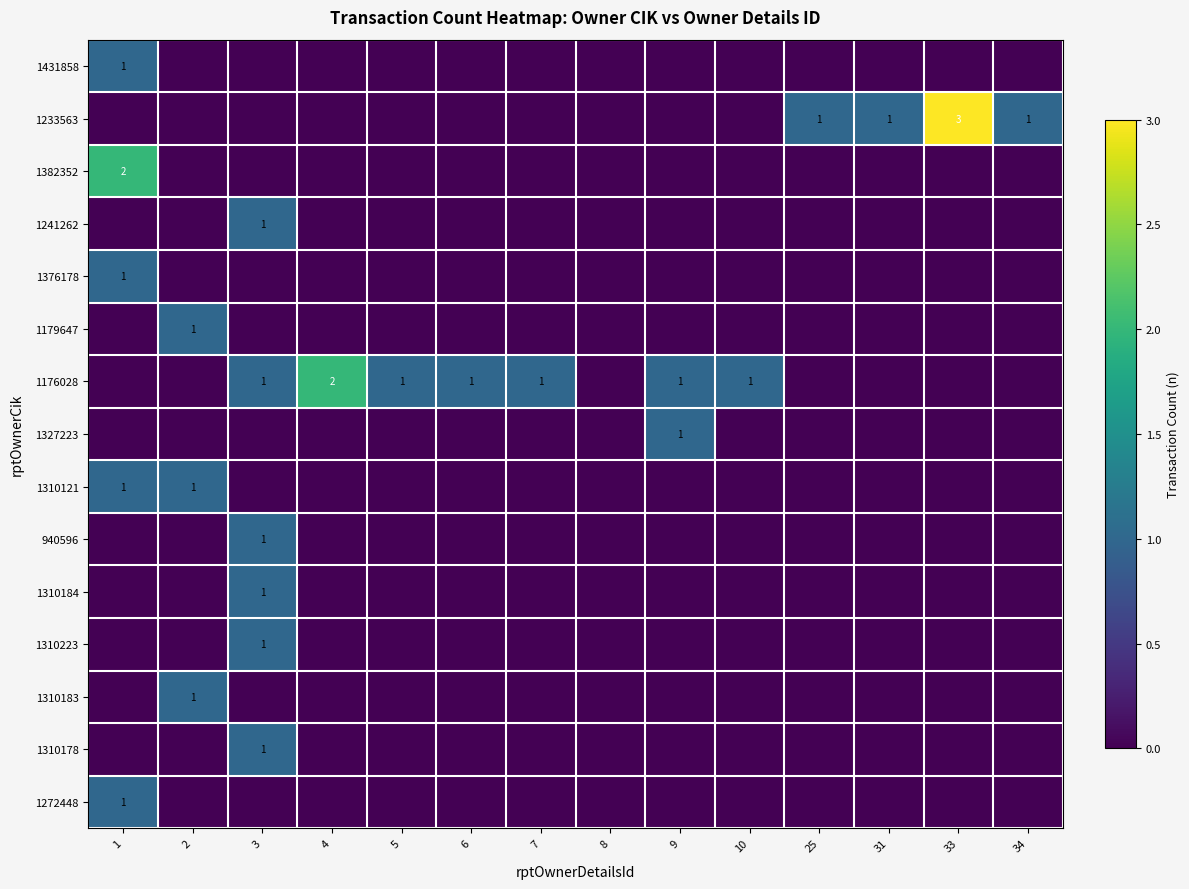

Is it true that 1272448 equals 1 at 1?

True